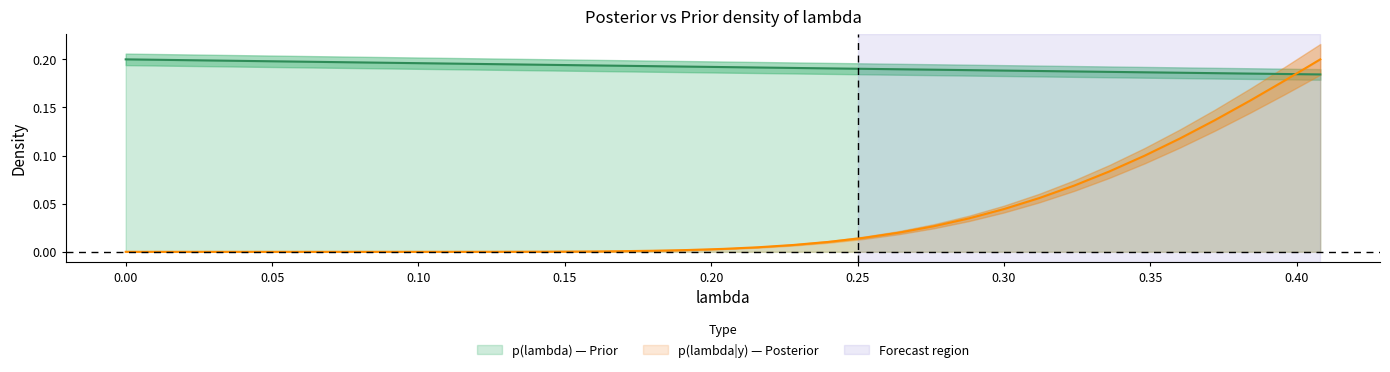

After their last crossing, which series has the higher values: p(lambda) — Prior or p(lambda|y) — Posterior?

p(lambda|y) — Posterior